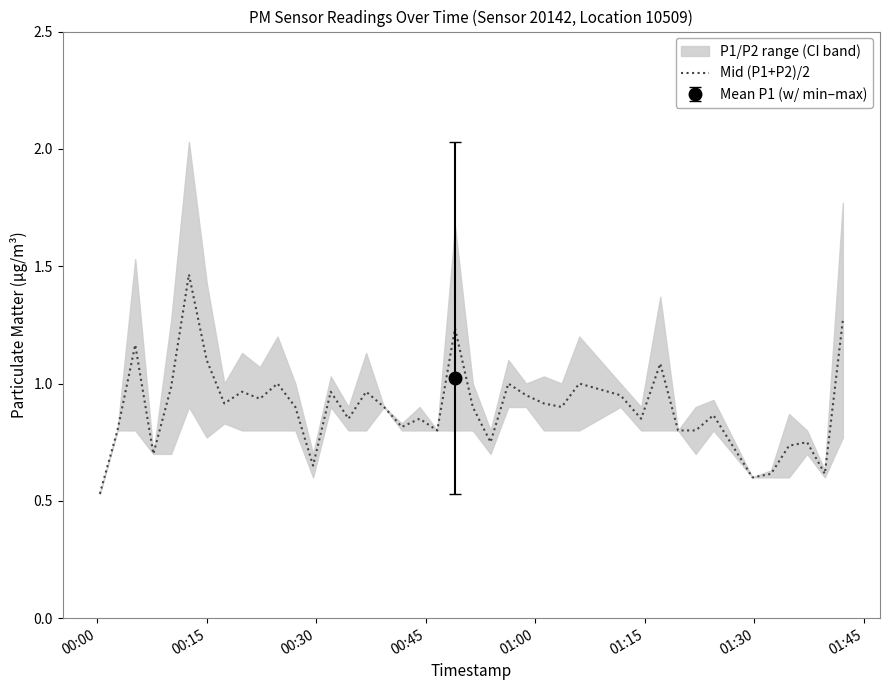

At which label is the value closest to 0?

00:00